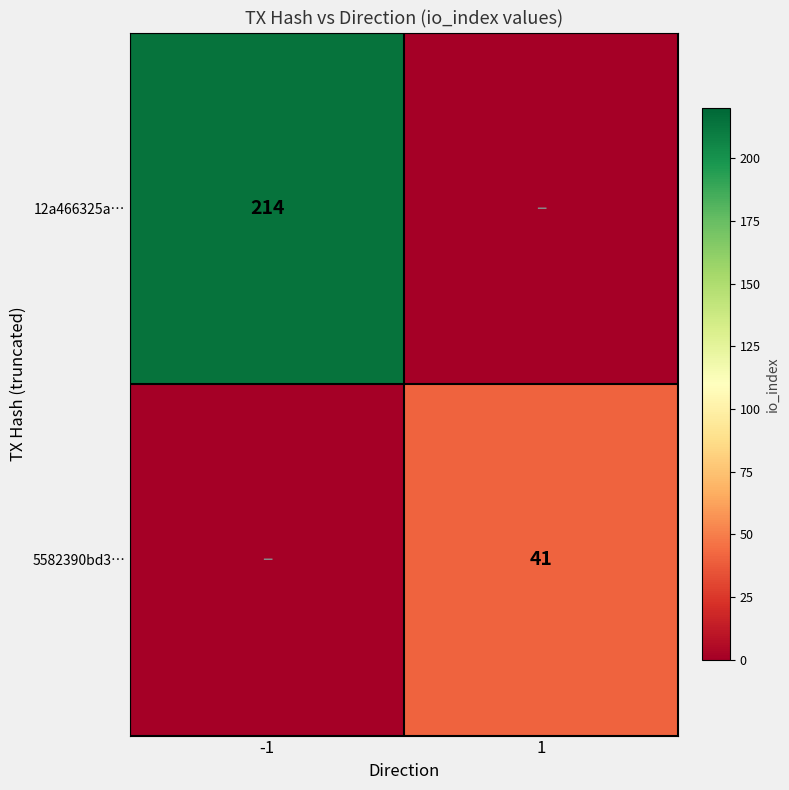

The 12a466325a… series shows 214 at -1. True or false?

True